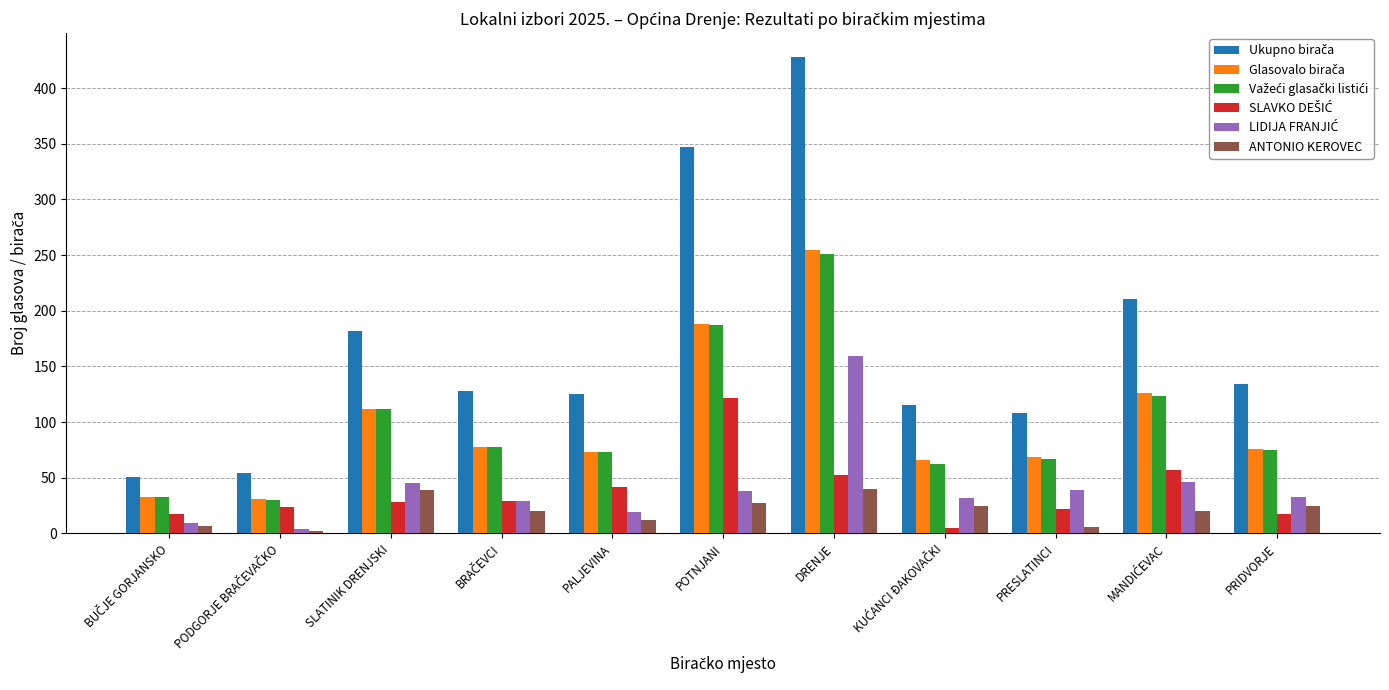

What is the spread (max minus min) of values at SLATINIK DRENJSKI?

154